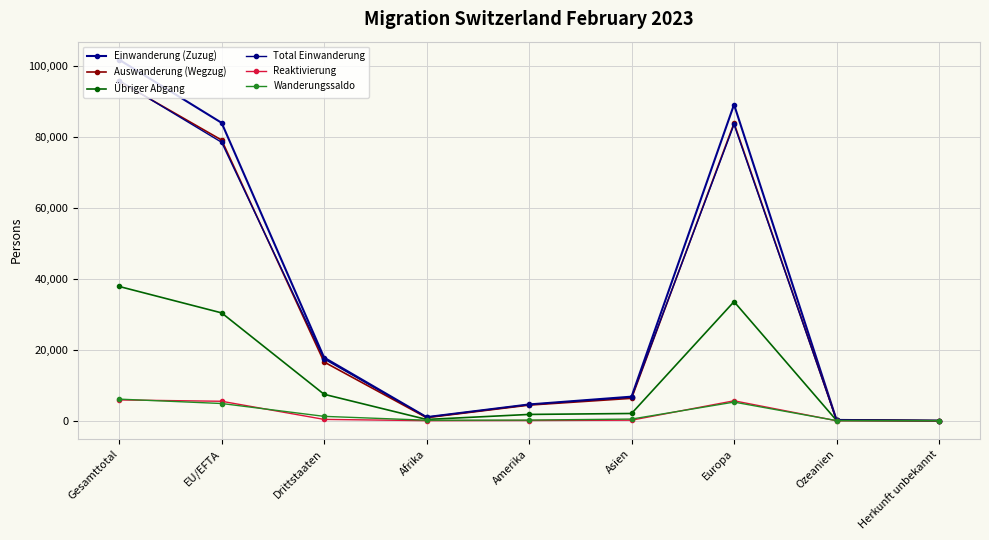

Between Gesamttotal and Asien, which series saw the biggest shift?

Einwanderung (Zuzug)